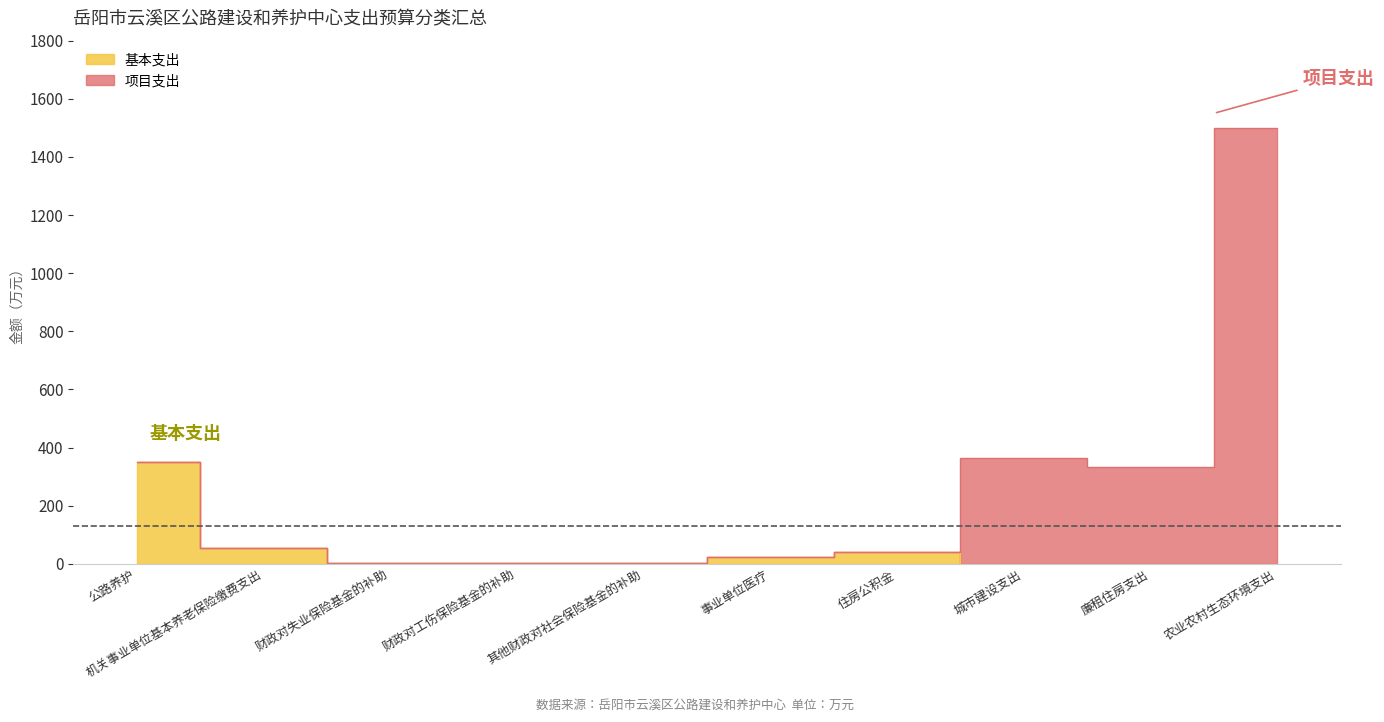

Which category has the lowest value across all series?

城市建设支出